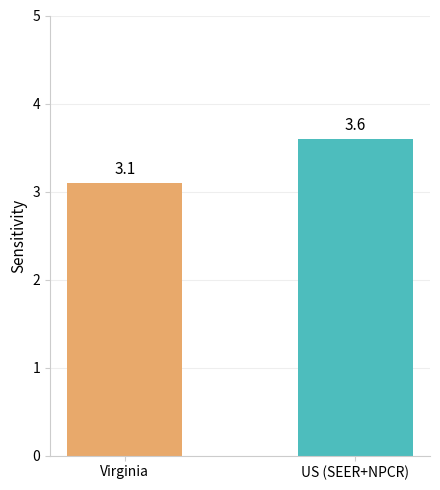

How many values are between 3 and 4?

2